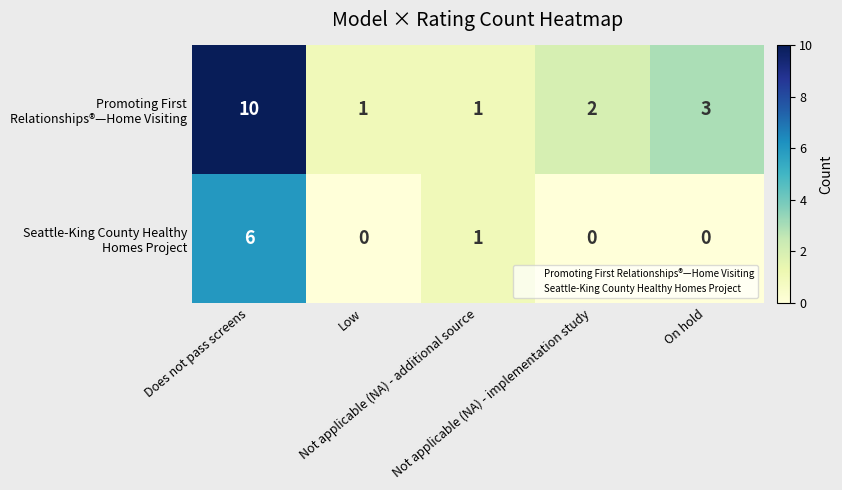

Which category has the lowest value across all series?

Low